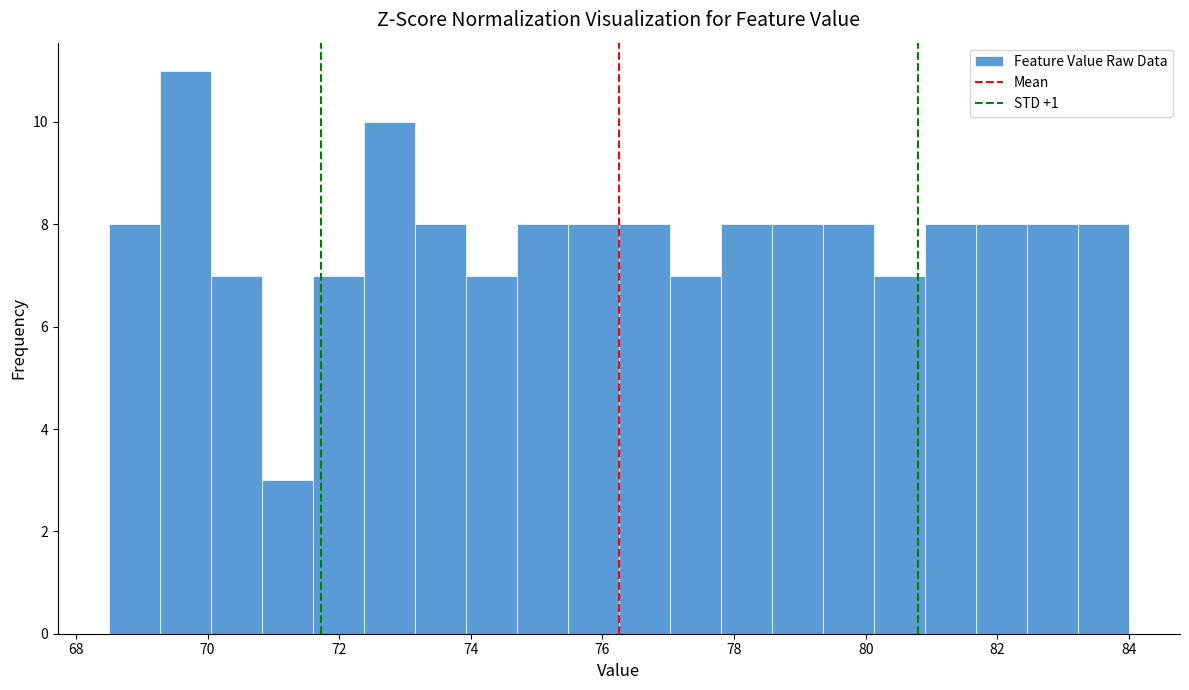

Around what value on the x-axis is the tallest bar? Give the approximate position of its centre, as read against the axis.

69.6